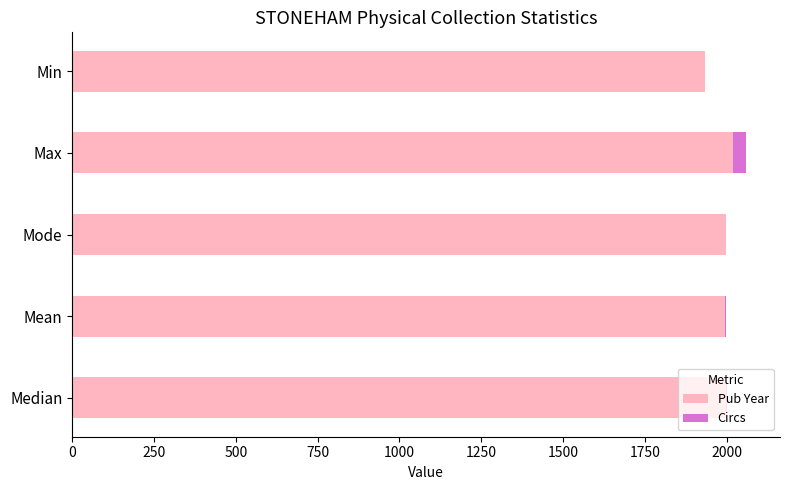

What is the highest value of the Pub Year series?

2019